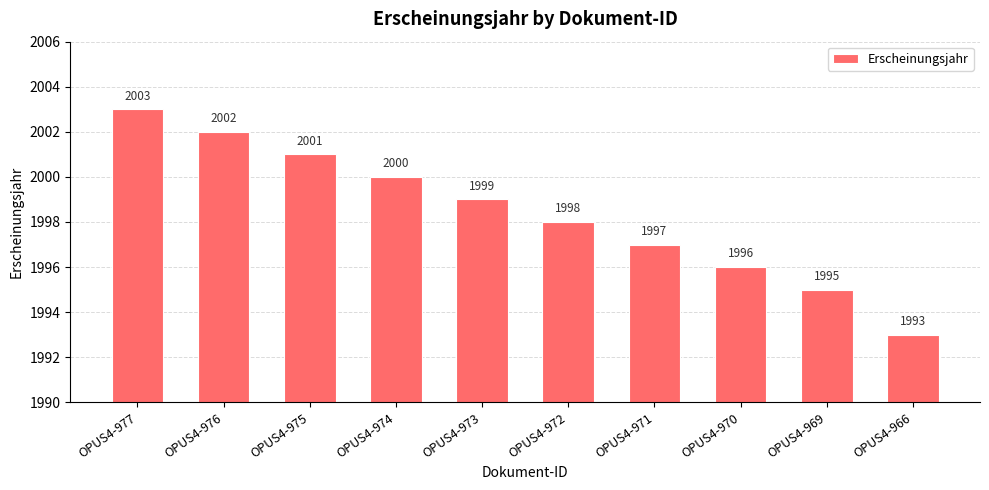

Is it true that the value at OPUS4-975 is 2812?

False